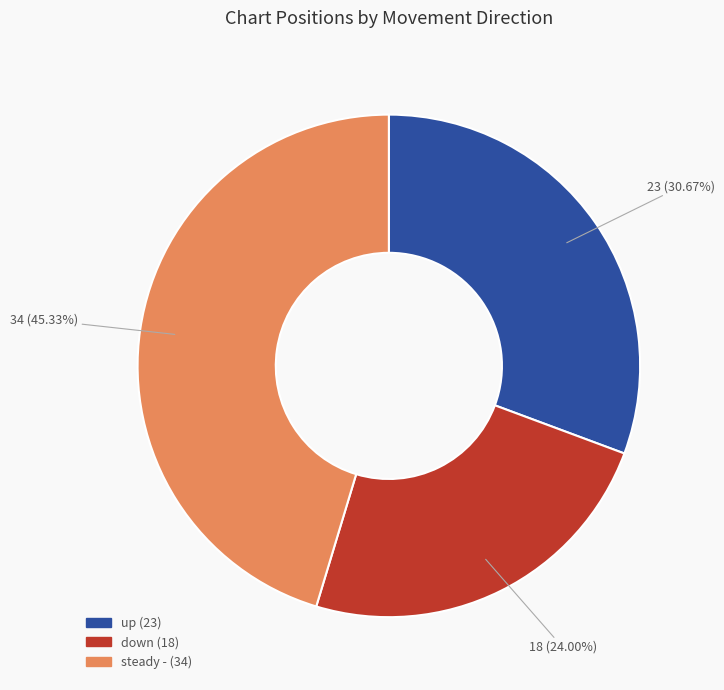

Is there a majority slice in this chart?

No